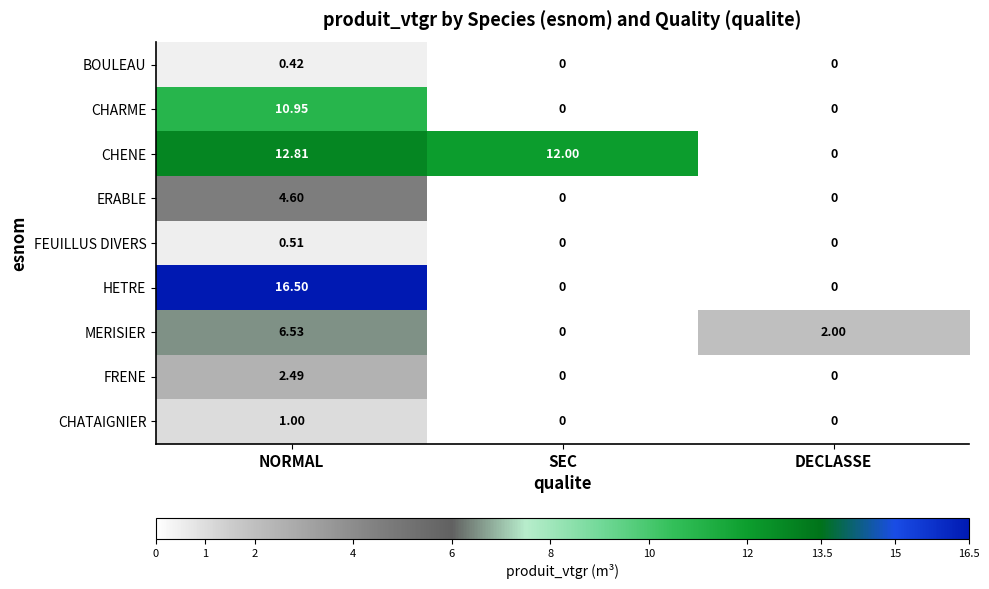

Between NORMAL and DECLASSE, which series saw the biggest shift?

HETRE